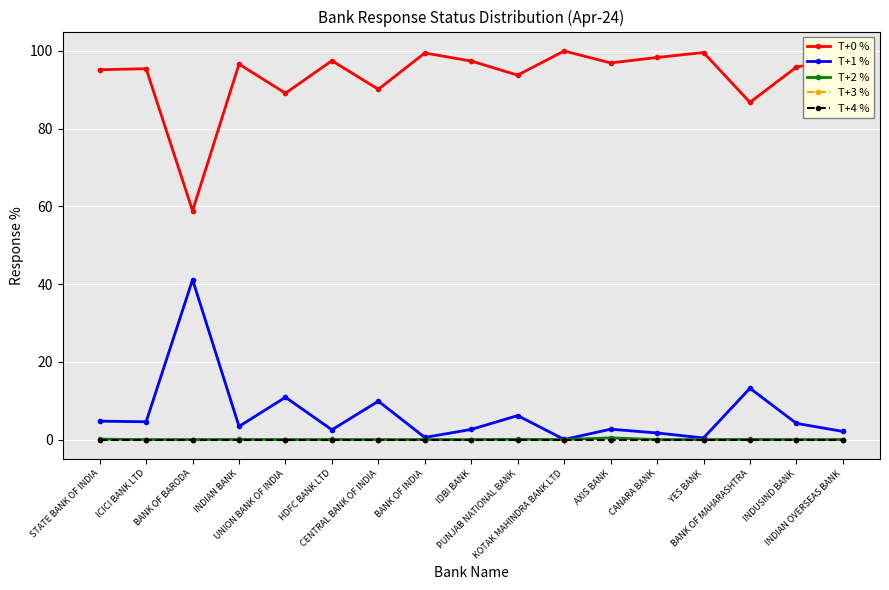

Does the chart have visible grid lines?

Yes